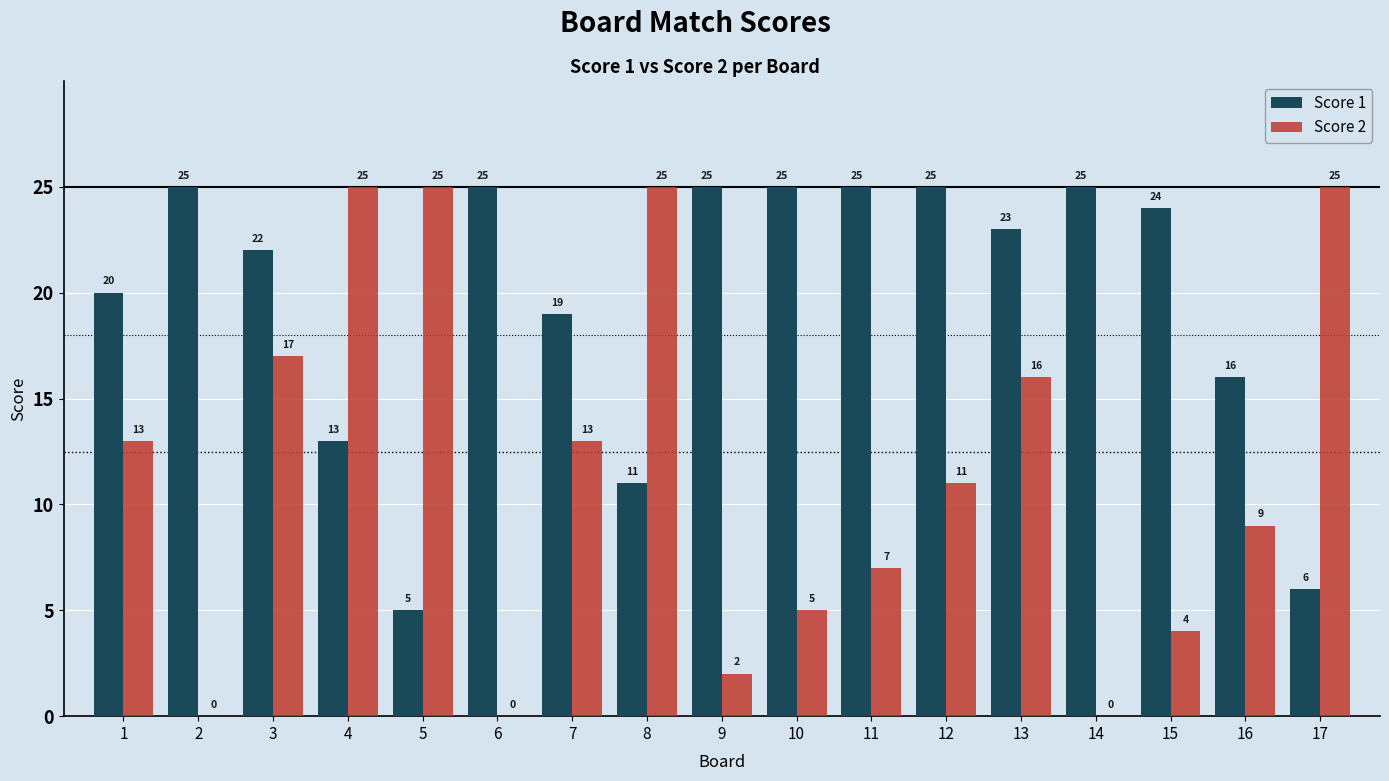

What is the total value across all series at 1?

33